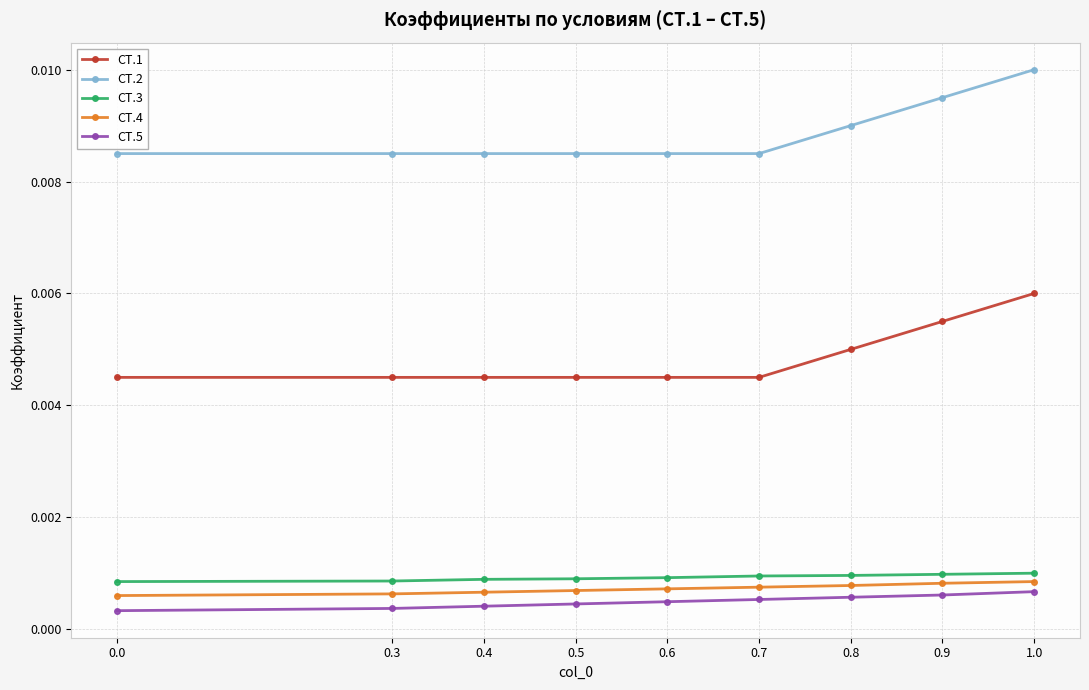

True or false: СТ.1 and СТ.2 intersect in this chart.

False